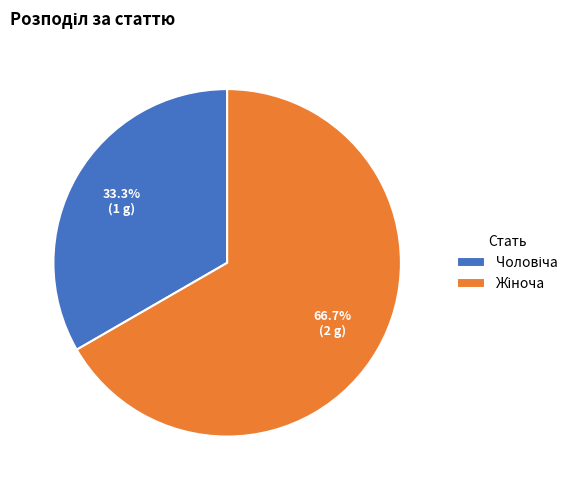

Is there any slice that represents more than half of the pie?

Yes